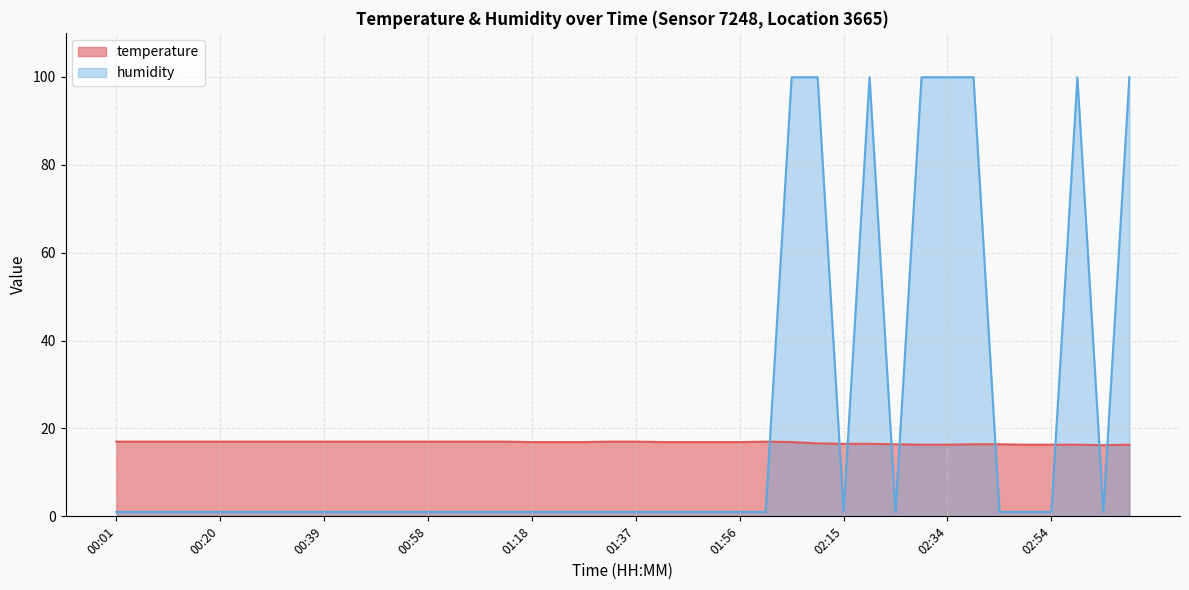

What are all the series names shown in the legend?

temperature, humidity